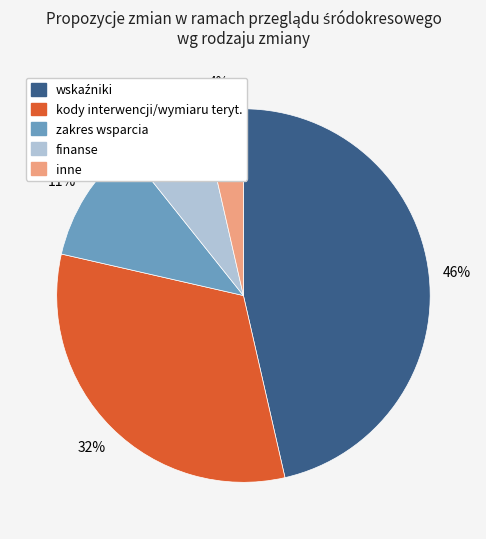

Do zakres wsparcia and inne together represent more than half of the pie?

No